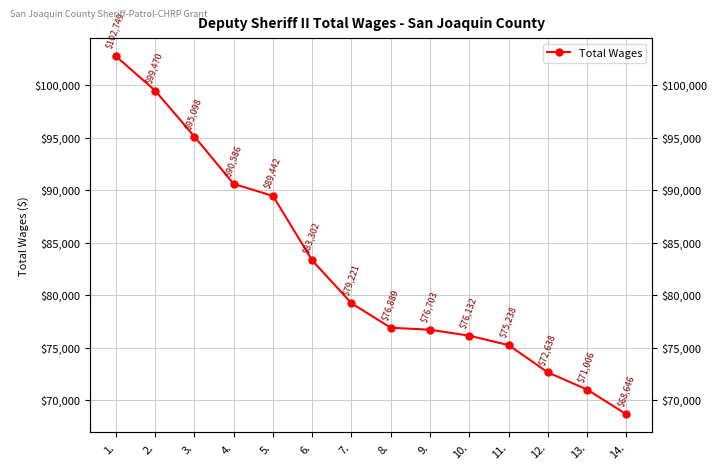

True or false: there are more than 2 points higher than both neighbors.

False